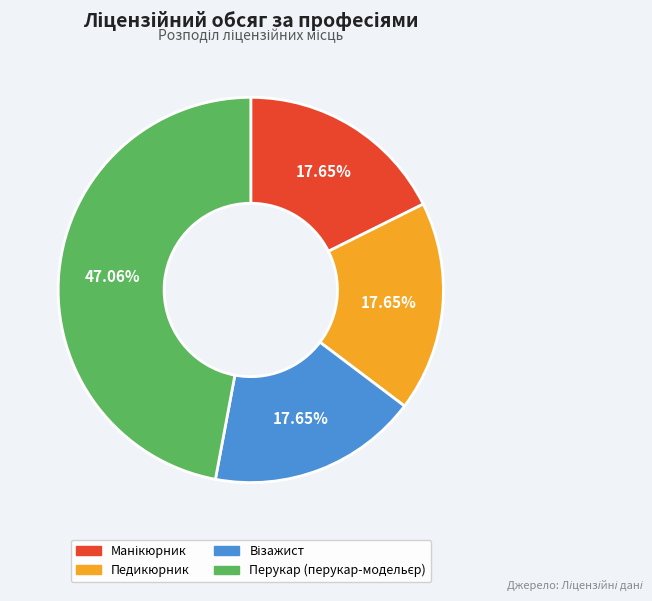

Does any single category account for the majority?

No